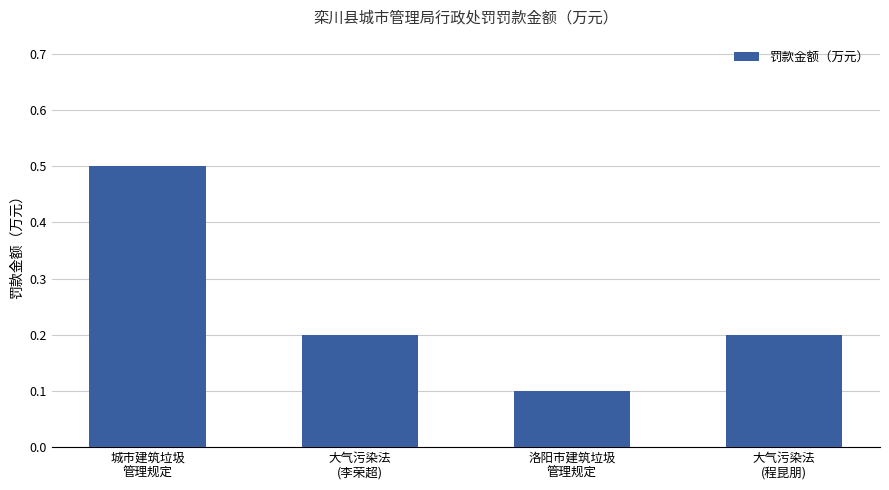

The value at 城市建筑垃圾
管理规定 is 0.5. True or false?

True